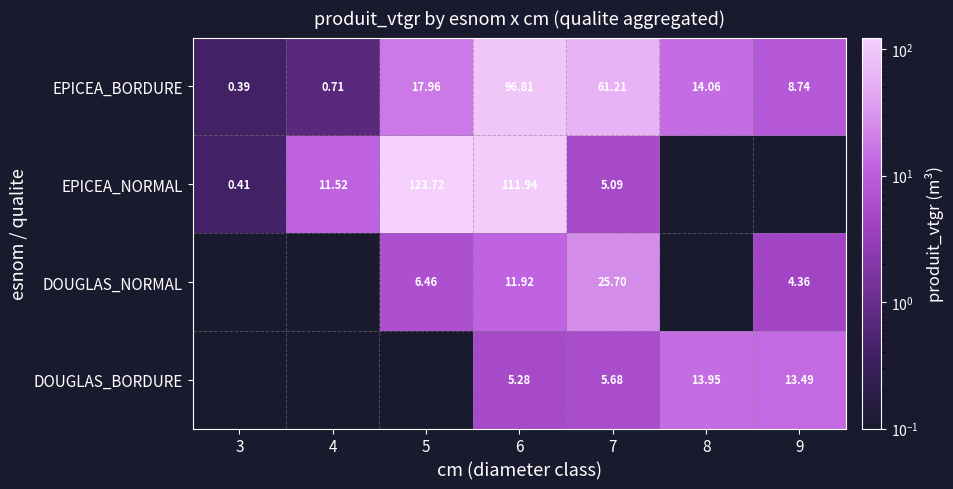

Is the value of EPICEA_BORDURE at 5 greater than the value of DOUGLAS_NORMAL at 9?

Yes